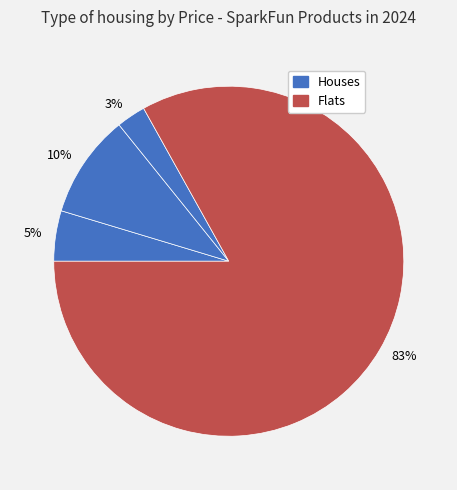

How many slices are in this pie chart?

4